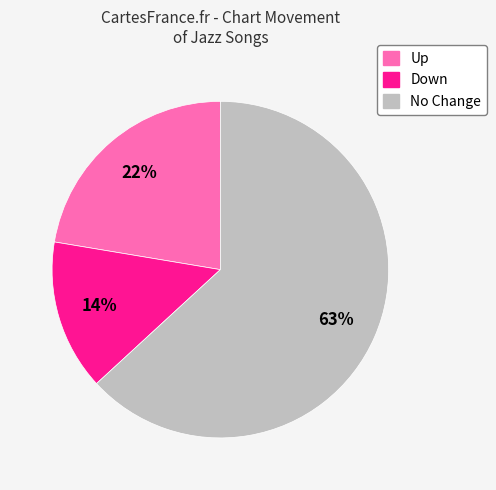

To the nearest percent, what is the difference between the largest and smallest slice percentages?

49%